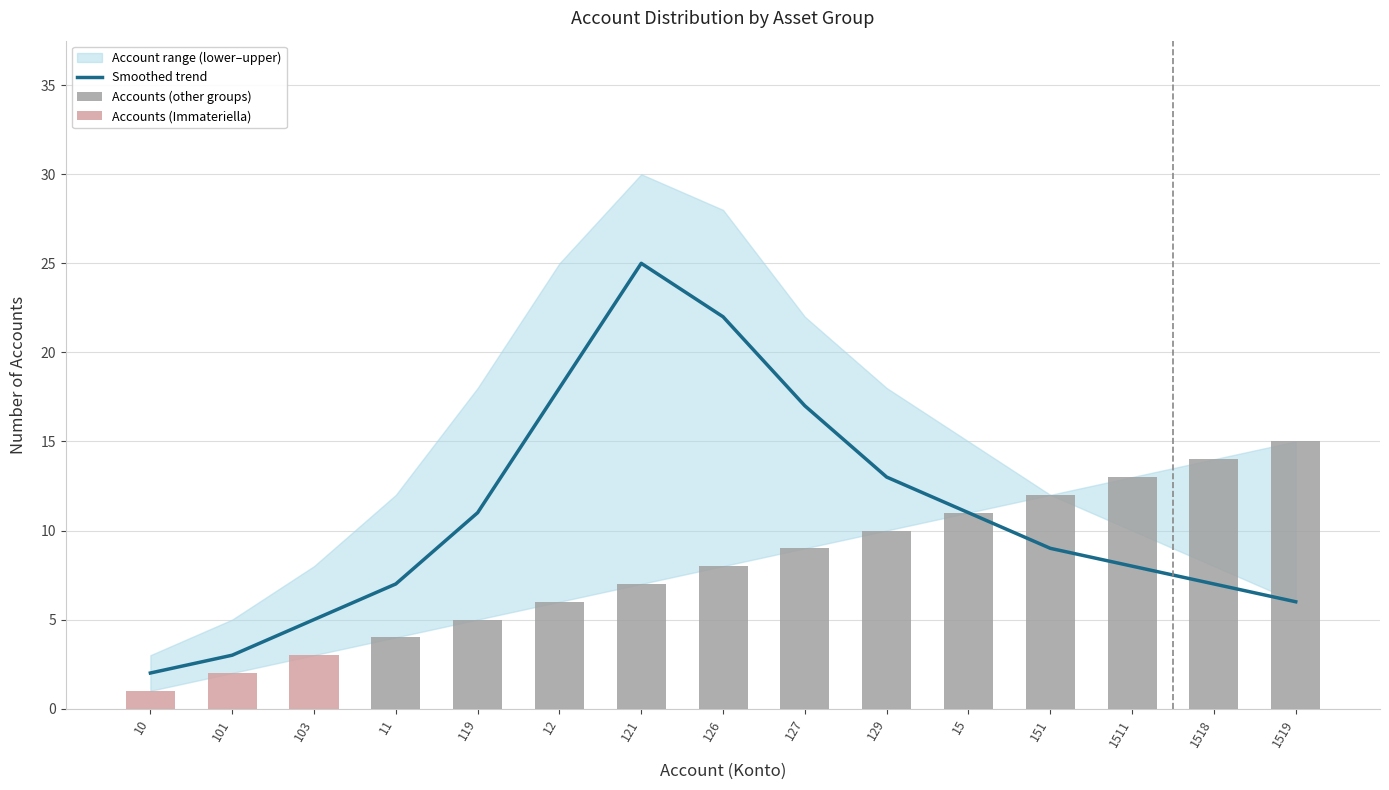

Rank the categories by Smoothed trend value from lowest to highest.

10, 101, 103, 1519, 11, 1518, 1511, 151, 119, 15, 129, 127, 12, 126, 121